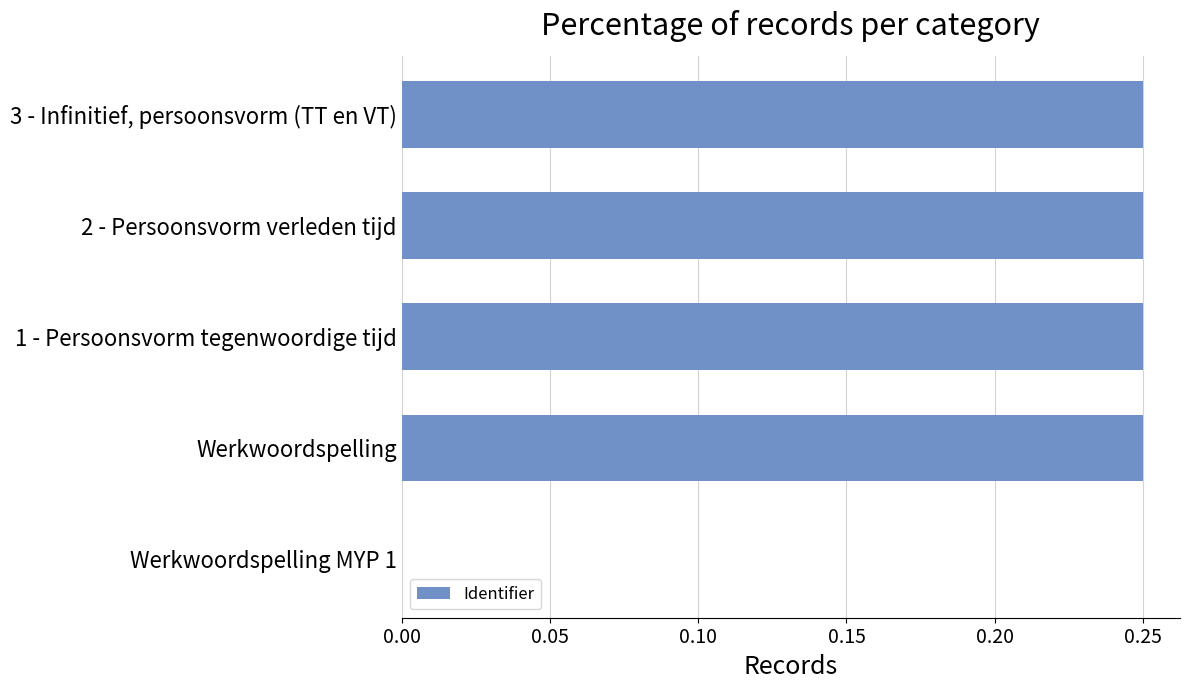

The chart shows a value of 0.4 at 3 - Infinitief, persoonsvorm (TT en VT). True or false?

False